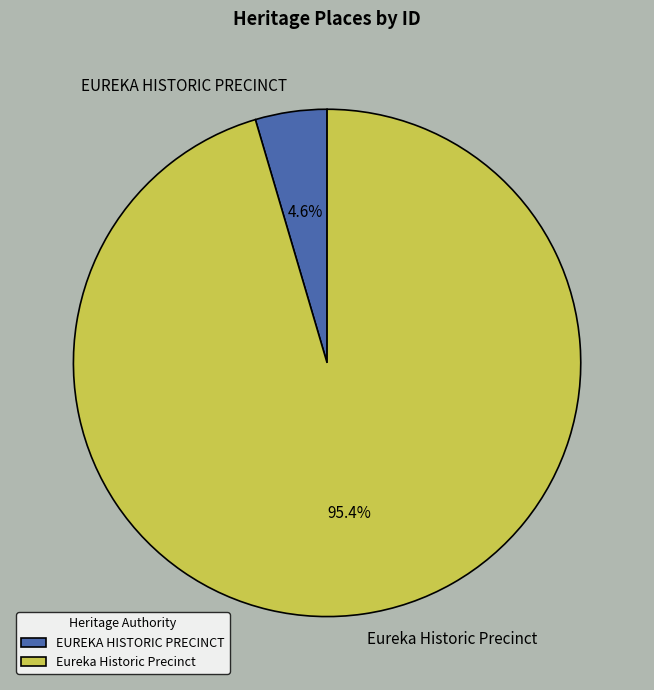

What percentage do EUREKA HISTORIC PRECINCT and Eureka Historic Precinct together represent?

100.0%